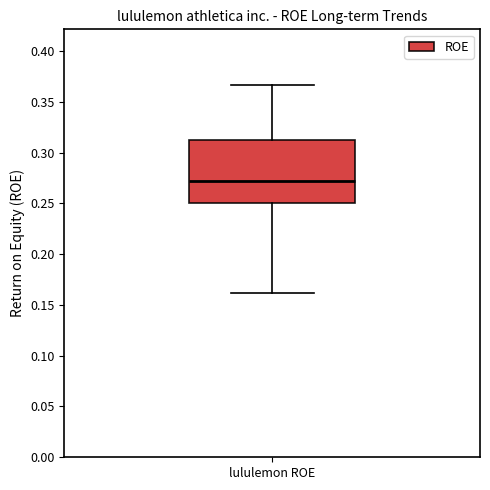

Read this box plot against the y-axis: the position of the median line, the range covered by the box, and the ends of both whiskers. The values are not printed on the chart, so give them approximately, as read against the axis.

median 0.270, box 0.250 to 0.310, whiskers 0.160 to 0.365